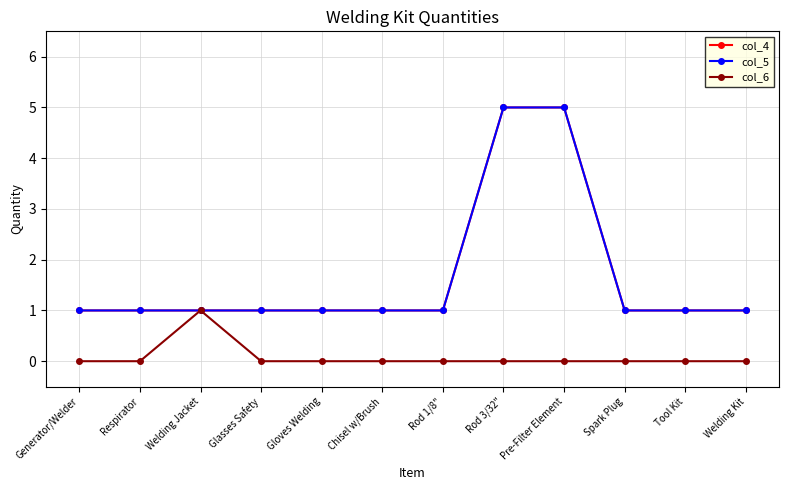

What is the difference between the second highest and minimum values in the col_4 series?

4